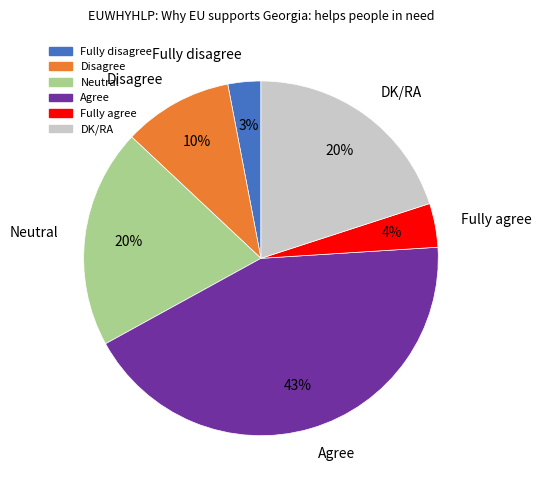

True or false: DK/RA accounts for 20% of the total.

True